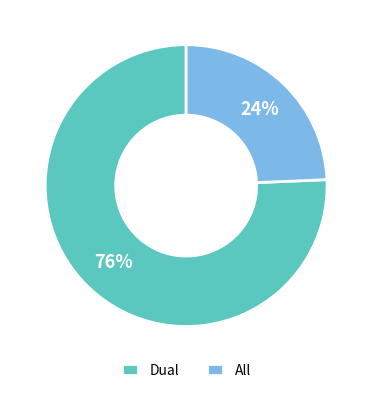

Do All and Dual together represent more than half of the pie?

Yes